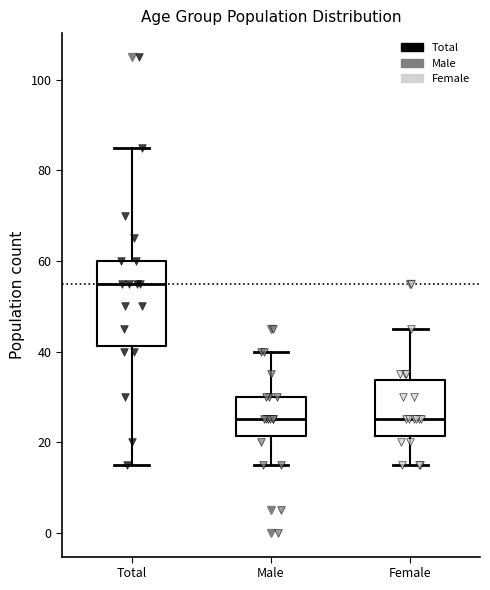

Comparing the boxes themselves (not the whiskers), which one is the tallest?

Total